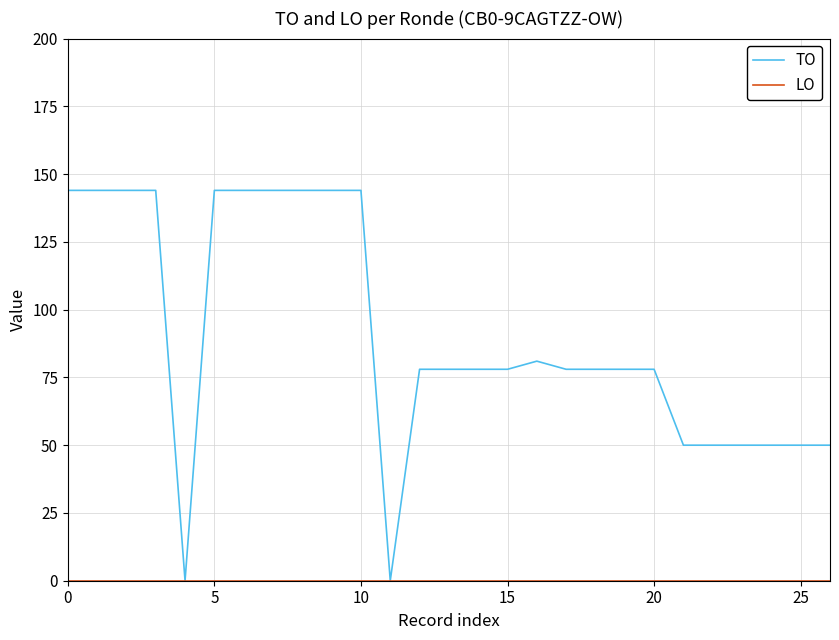

Which series has the largest range (max minus min)?

TO